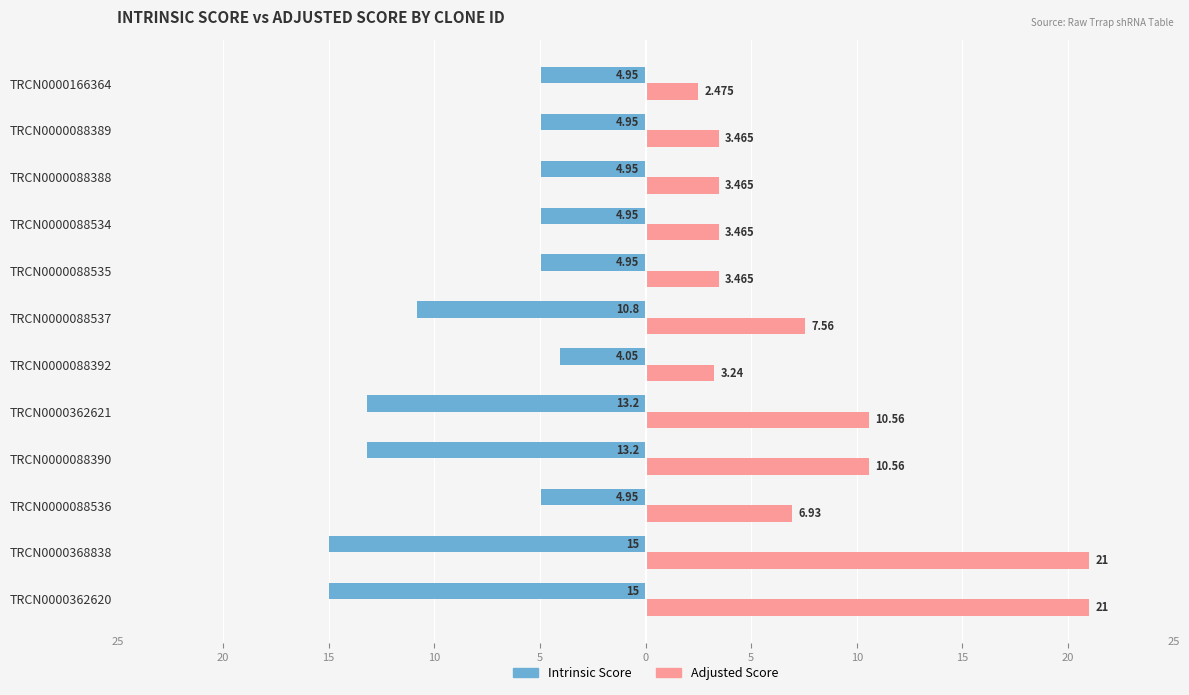

What are all the series names shown in the legend?

Intrinsic Score, Adjusted Score